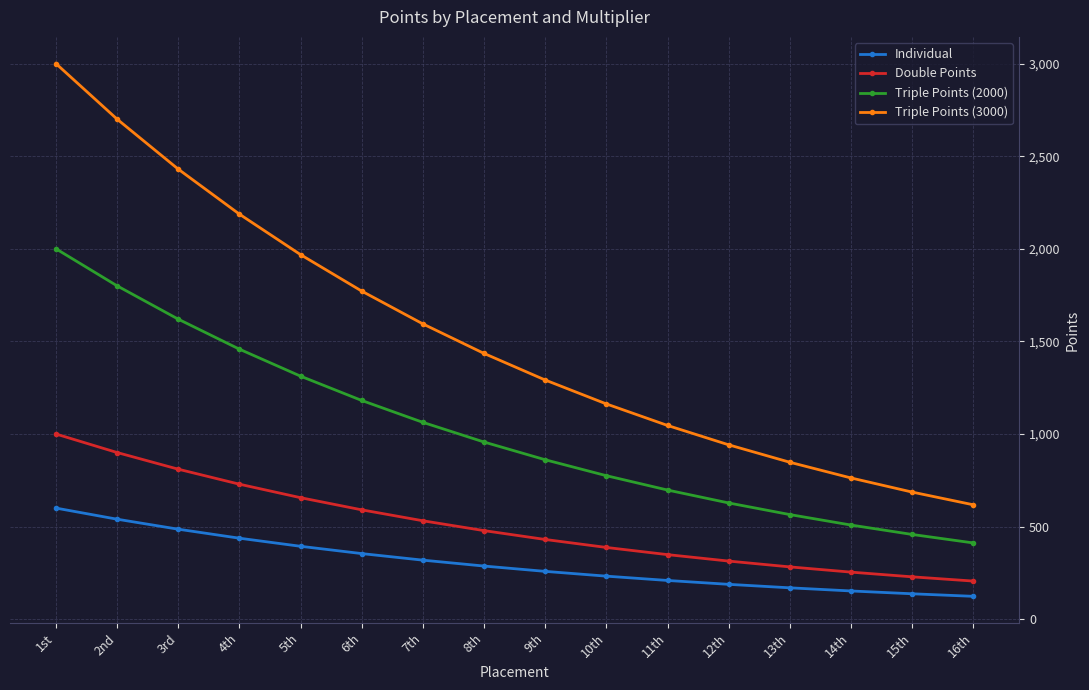

True or false: Triple Points (3000) and Individual cross at least once.

False